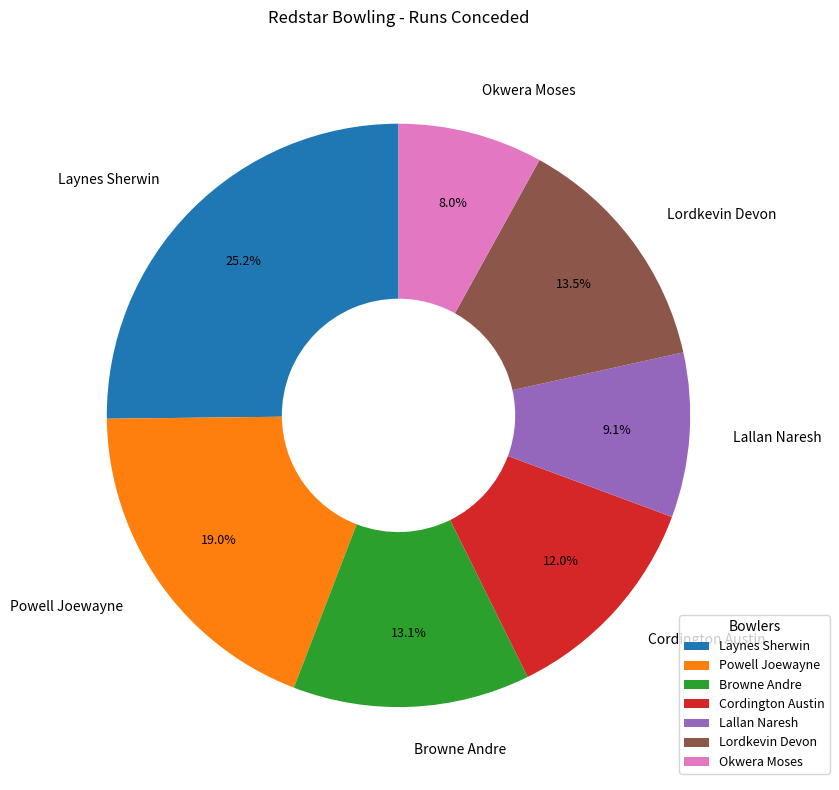

To the nearest percent, what is the combined percentage of Lallan Naresh and Laynes Sherwin?

34%